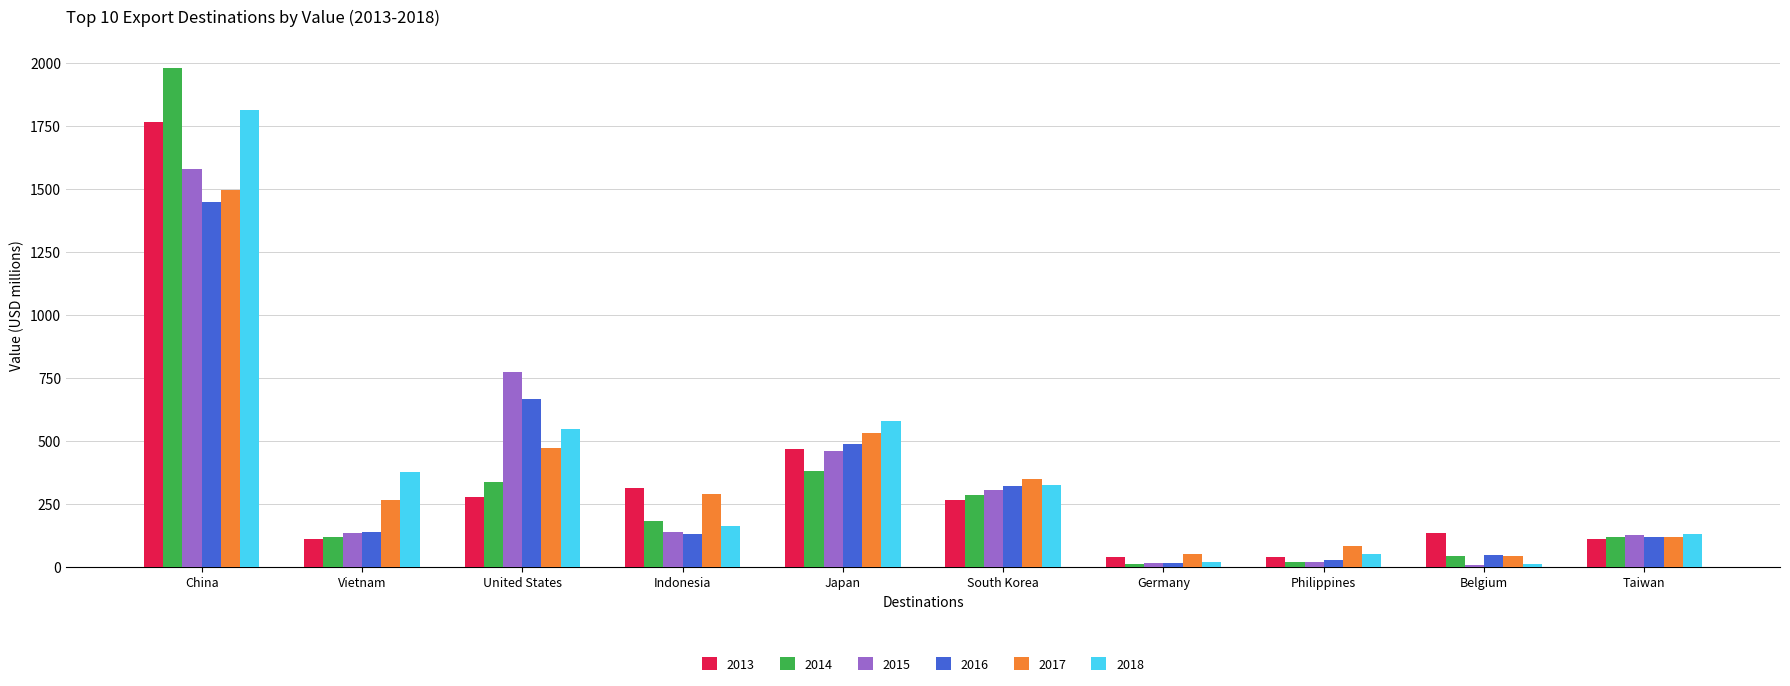

At which label is 2014 closest to 994?

Japan